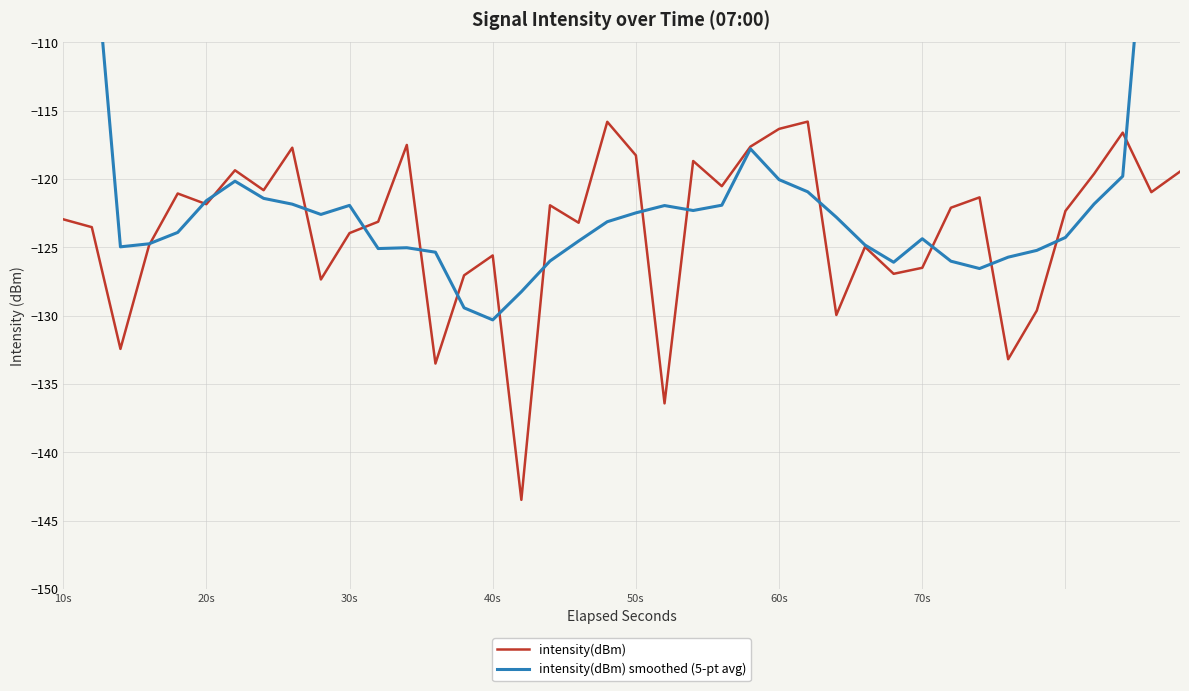

What is the smallest value displayed?

-143.5